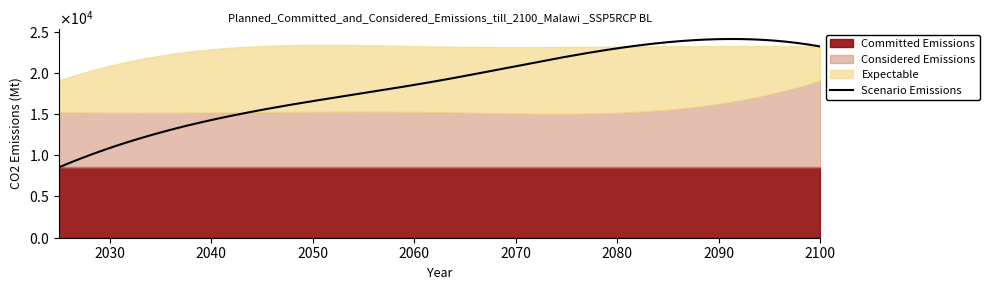

Does the chart display data point markers on the line(s)?

No